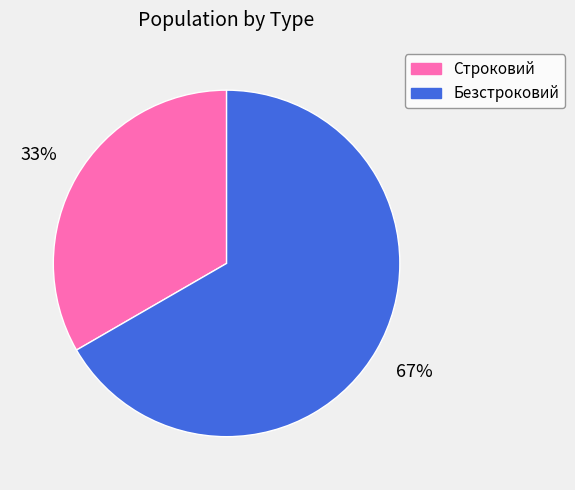

Which has a higher value, Безстроковий or Строковий?

Безстроковий